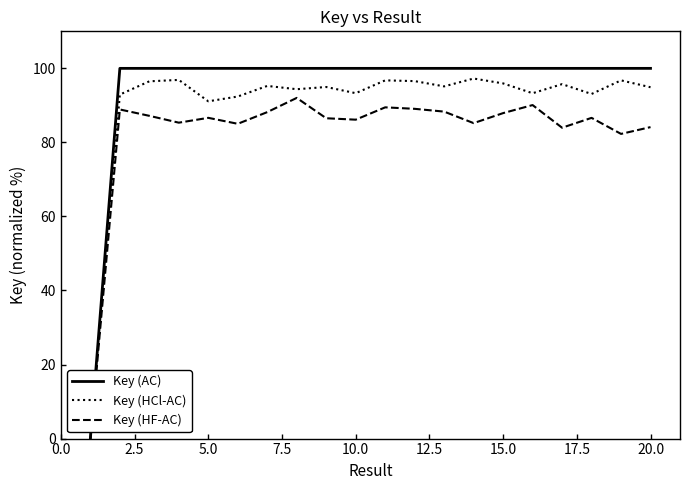

Rank the series by their average value, from highest to lowest.

Key (AC), Key (HCl-AC), Key (HF-AC)